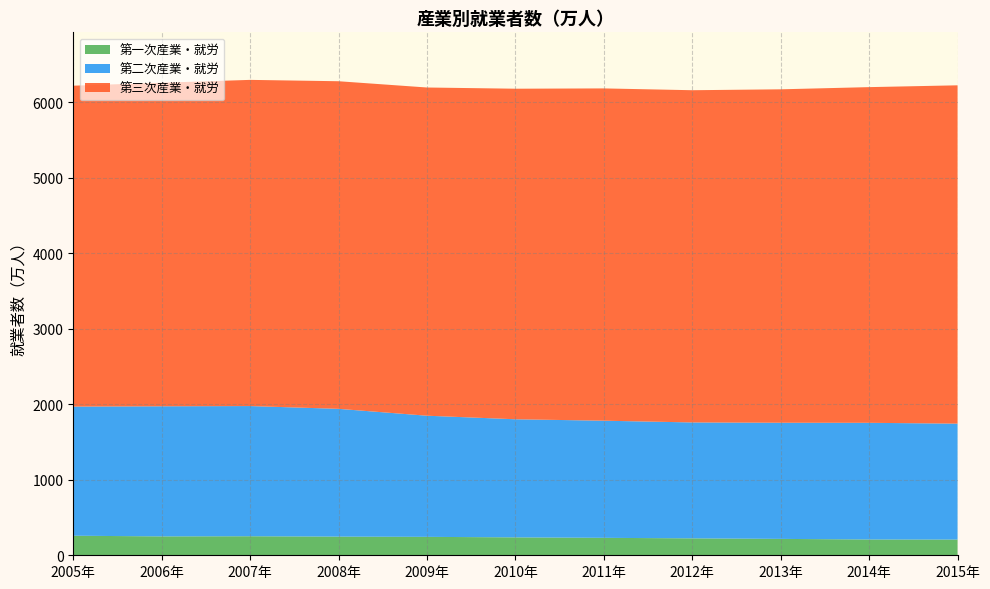

Reading left to right, extract all data points from this chart.

第一次産業・就労: 259	250	252	247	244	237	231	224	217	209	208
第二次産業・就労: 1710	1723	1724	1692	1604	1564	1551	1535	1538	1545	1535
第三次産業・就労: 4249	4284	4319	4338	4346	4377	4400	4399	4415	4445	4480